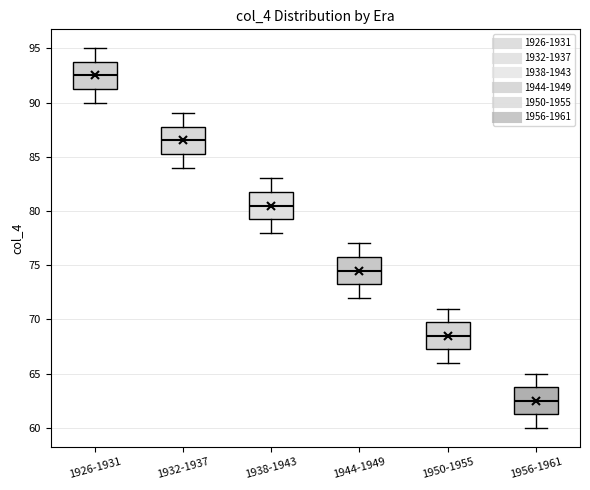

Reading left to right, read every box against the y-axis: the position of its median line, the range the box covers, and the ends of its whiskers. The values are not printed on the chart, so give them approximately, as read against the axis.

1926-1931: median 92.5, box 91.5 to 94.0, whiskers 90.0 to 95.0
1932-1937: median 86.5, box 85.5 to 88.0, whiskers 84.0 to 89.0
1938-1943: median 80.5, box 79.5 to 82.0, whiskers 78.0 to 83.0
1944-1949: median 74.5, box 73.5 to 76.0, whiskers 72.0 to 77.0
1950-1955: median 68.5, box 67.5 to 70.0, whiskers 66.0 to 71.0
1956-1961: median 62.5, box 61.5 to 64.0, whiskers 60.0 to 65.0